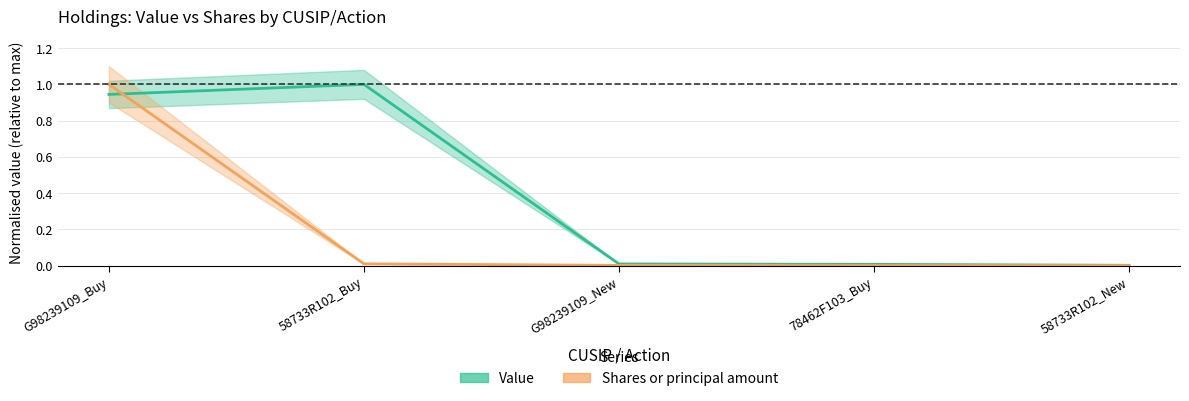

What is the label of the 2nd point from the left?

58733R102_Buy